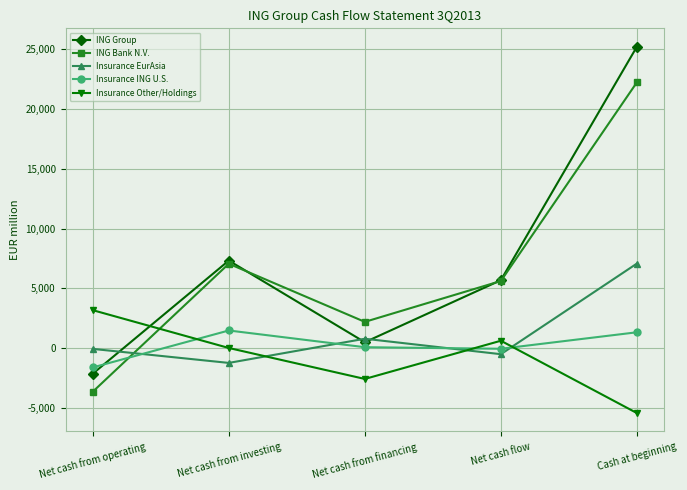

List the series in order of their peak value, highest first.

ING Group, ING Bank N.V., Insurance EurAsia, Insurance Other/Holdings, Insurance ING U.S.